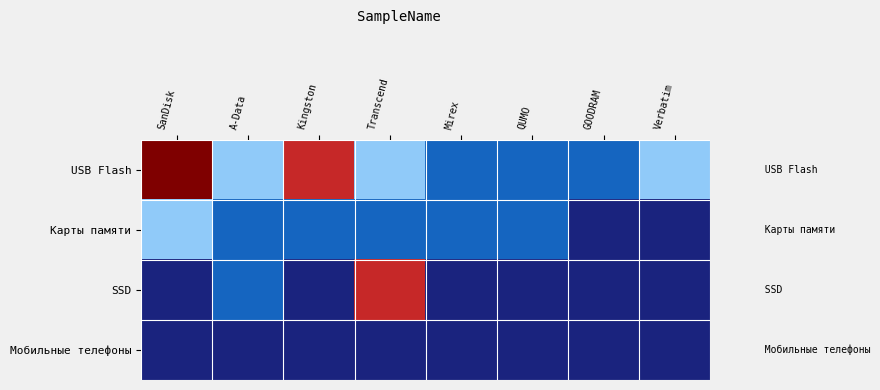

Rank the series at QUMO from lowest to highest value.

SSD, Мобильные телефоны, USB Flash, Карты памяти